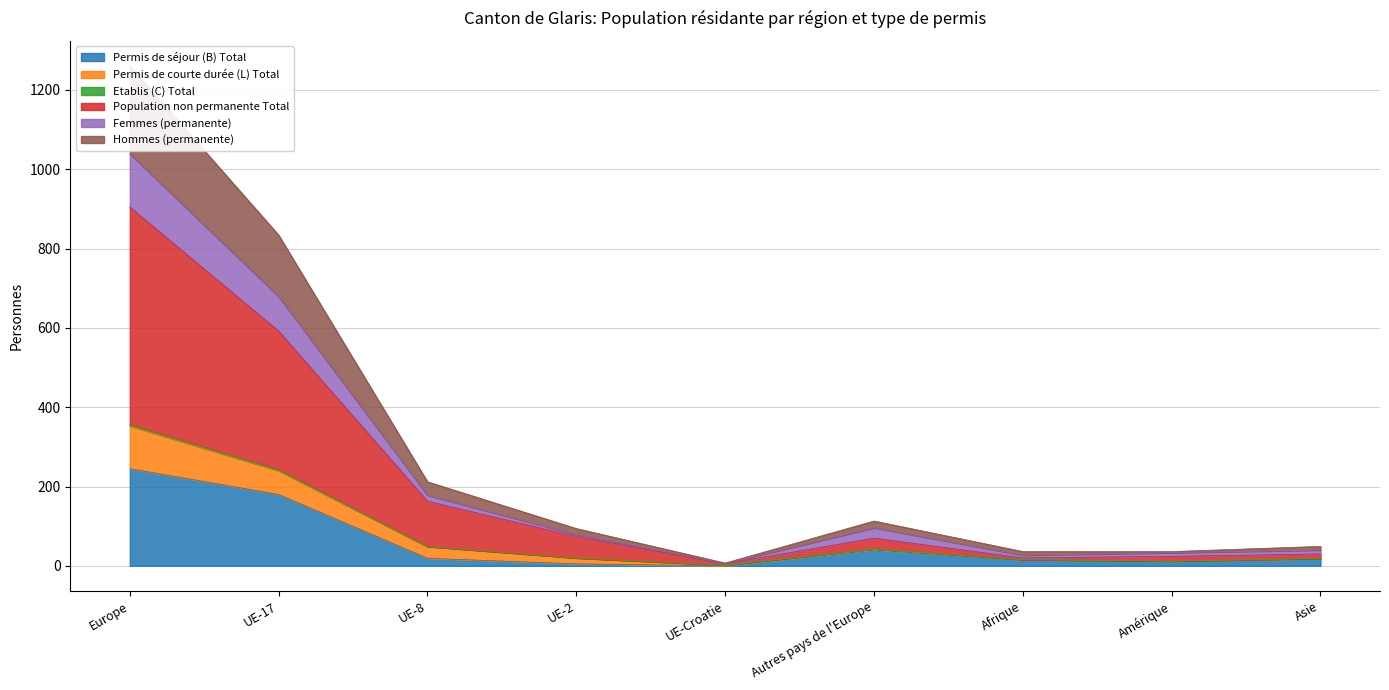

The value of Permis de séjour (B) Total at UE-Croatie is 167. True or false?

False